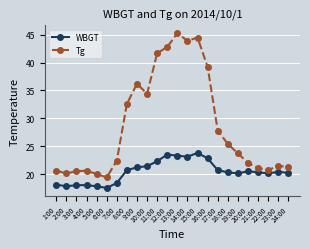

What position from the left is 23:00?

23